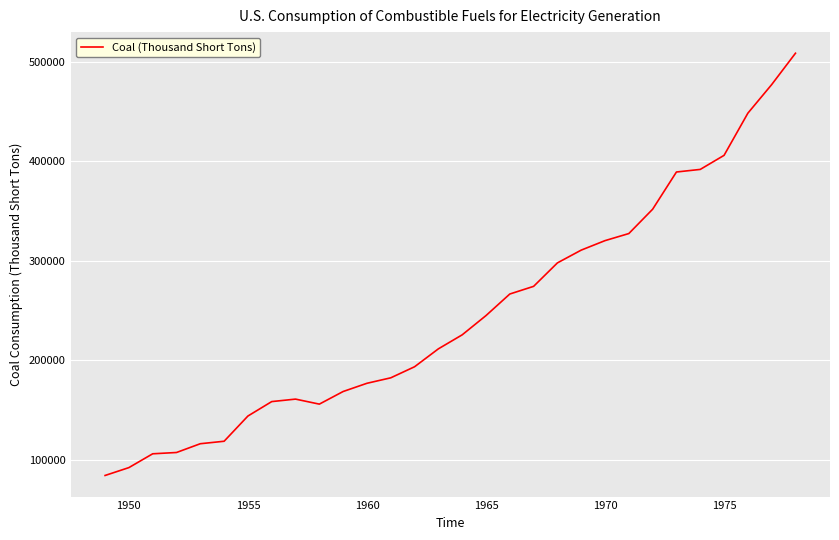

What is the minimum value shown in the chart?

83963